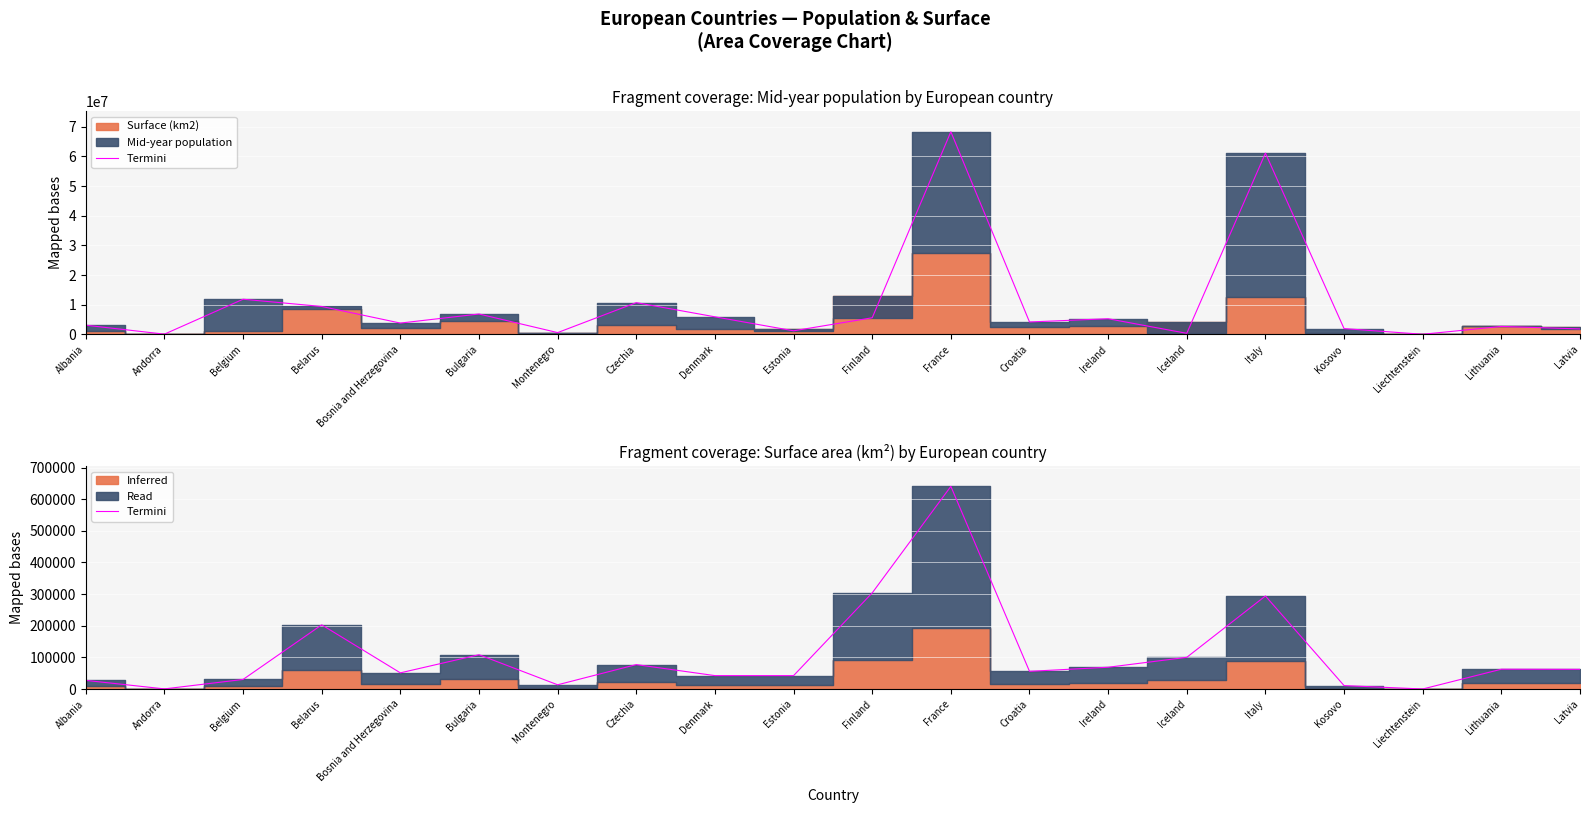

What is the change in value from Albania to Belarus?

+175502